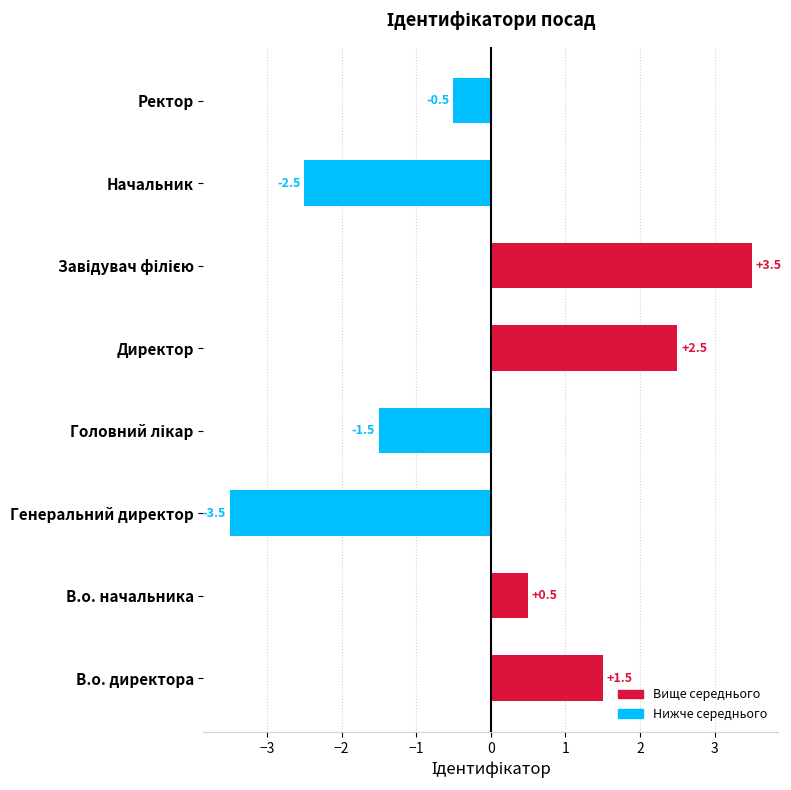

How many categories are shown in the chart?

8